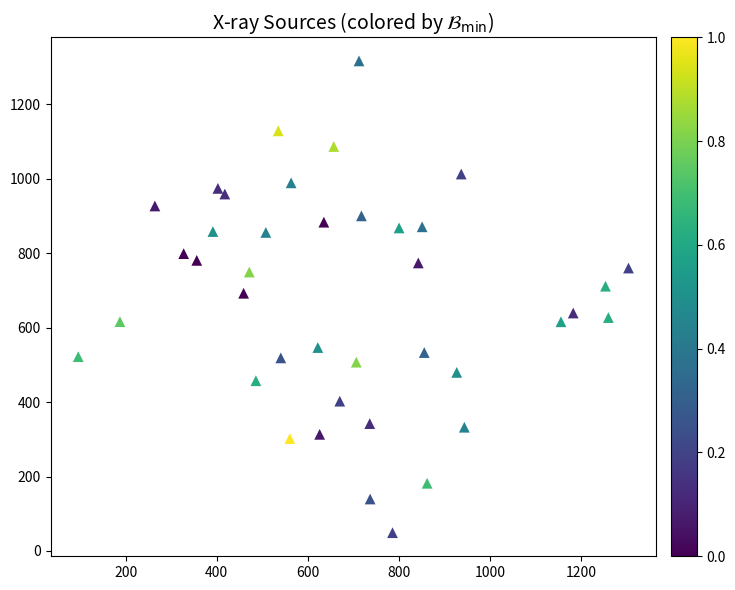

What is the range of Y values (max minus min)?

1268.1